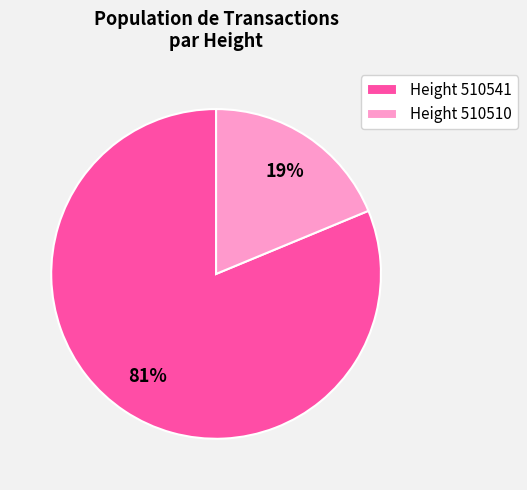

To the nearest percent, what is the average slice percentage?

50%